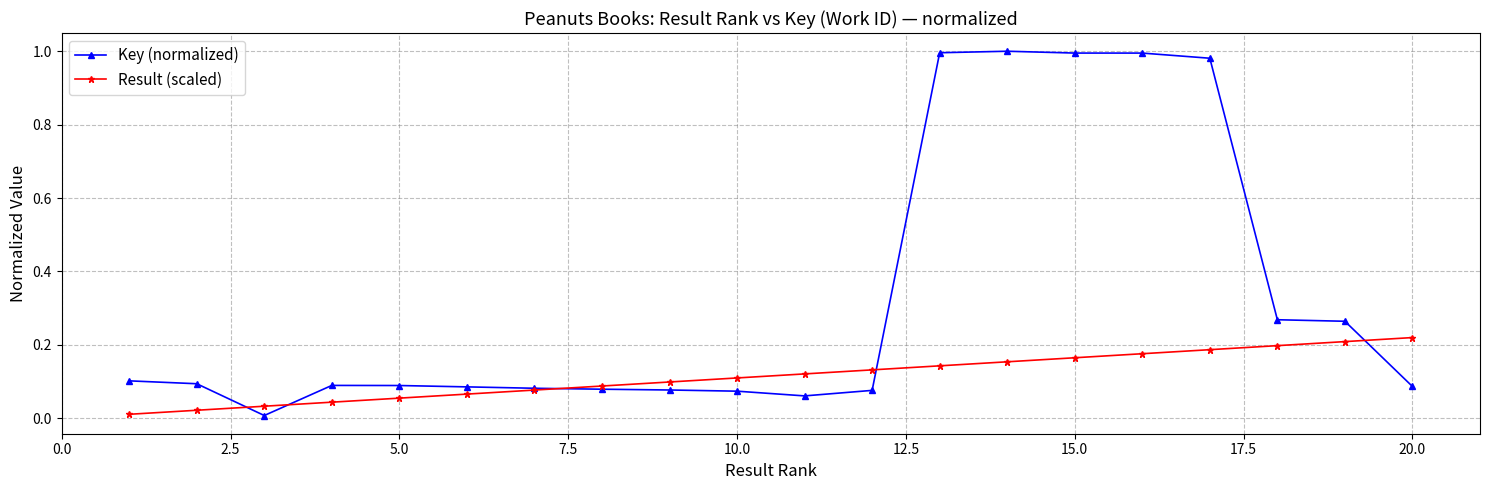

How many lines are shown in the chart?

2